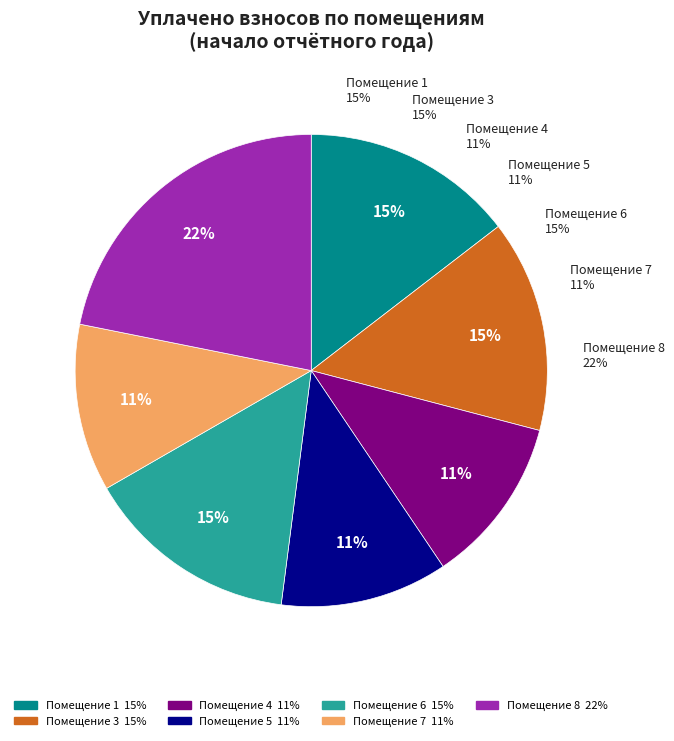

Does 5 account for over 50% of the chart?

No